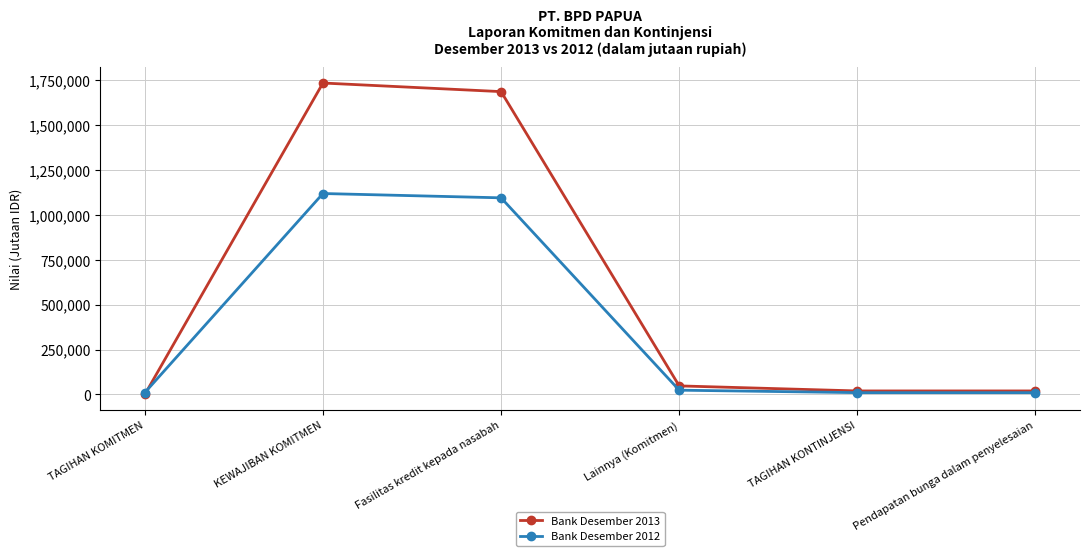

What is the spread (max minus min) of values at KEWAJIBAN KOMITMEN?

615319